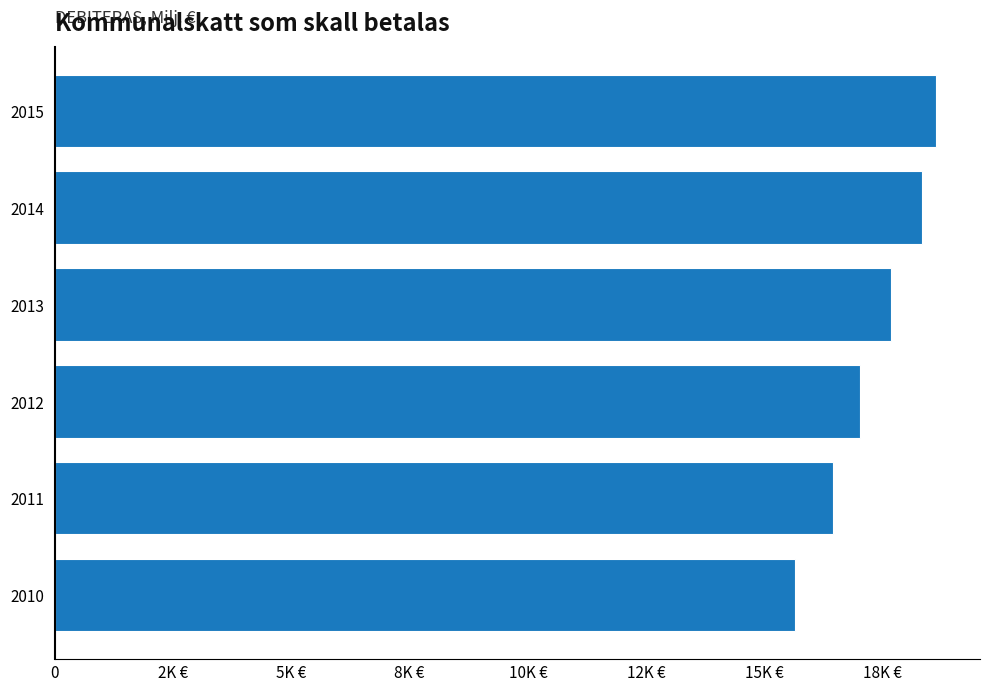

What is the greatest value displayed?

18628.4